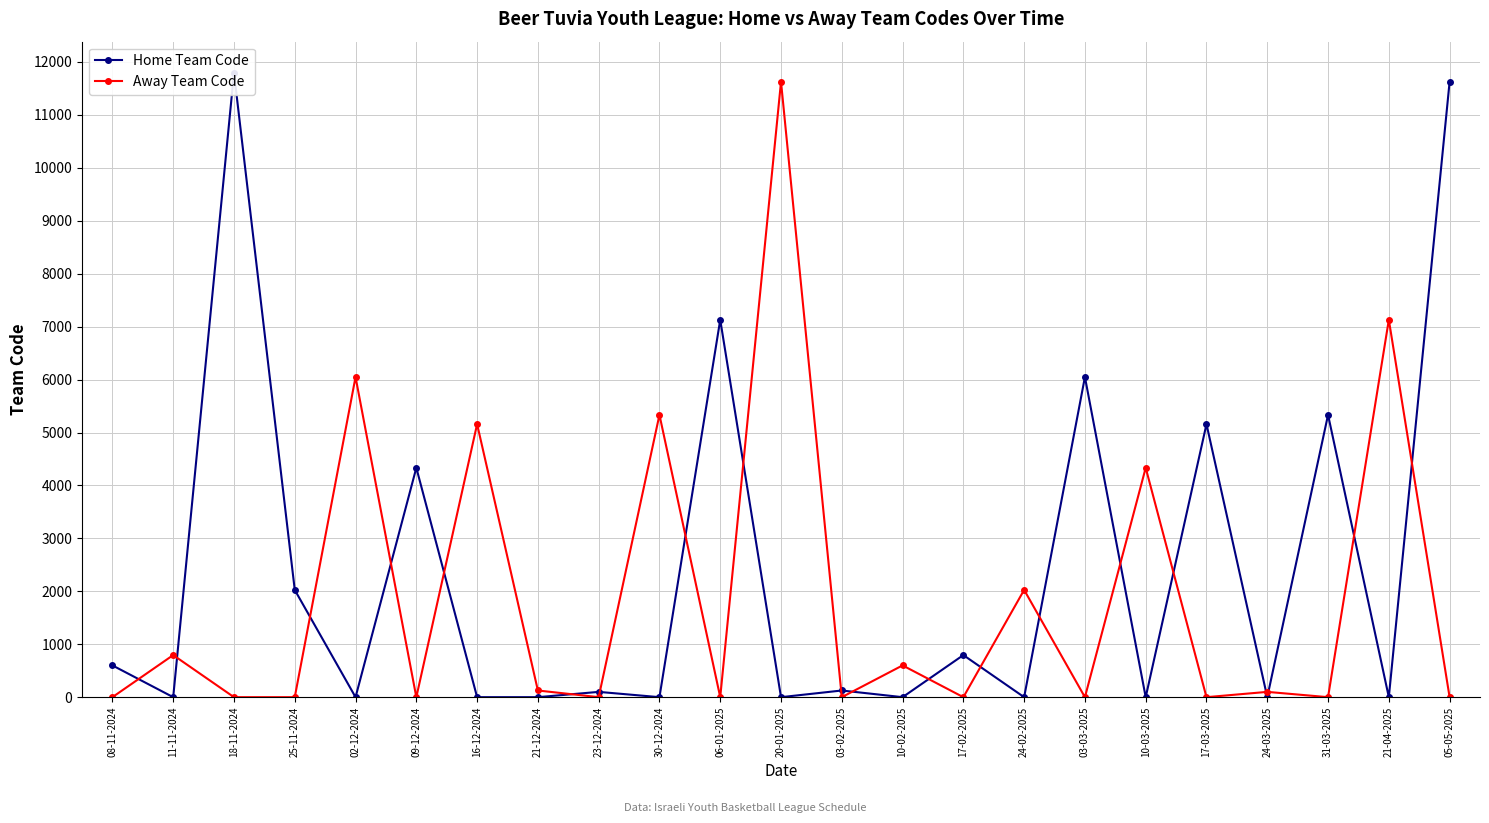

How many data points in Away Team Code are above 1?

11